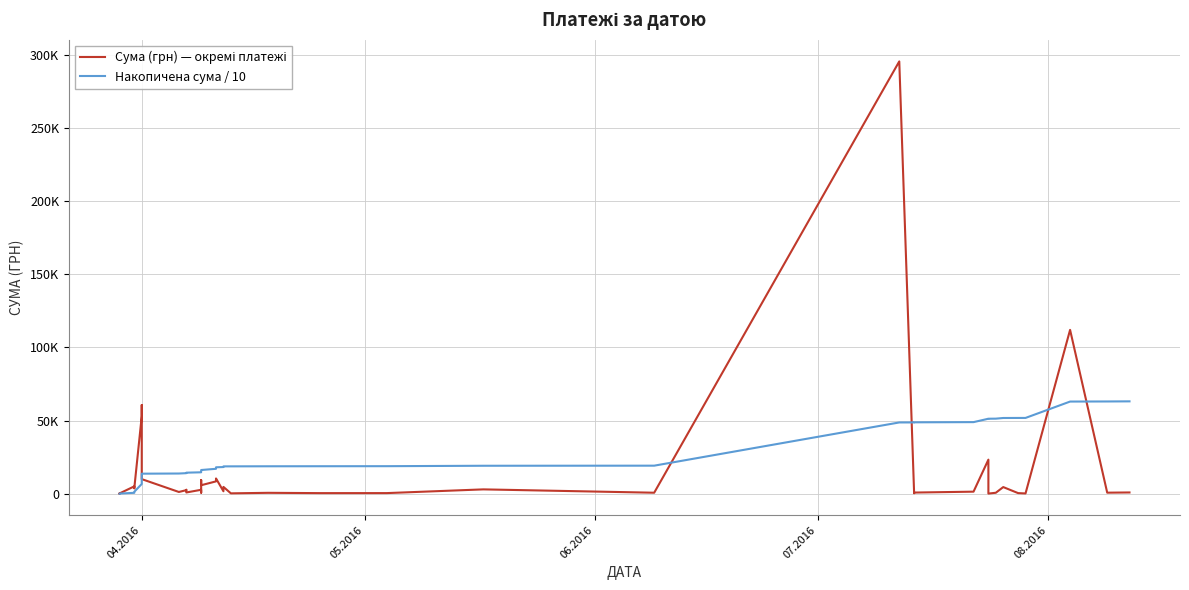

Which series has the widest spread of values?

Сума (грн) — окремі платежі